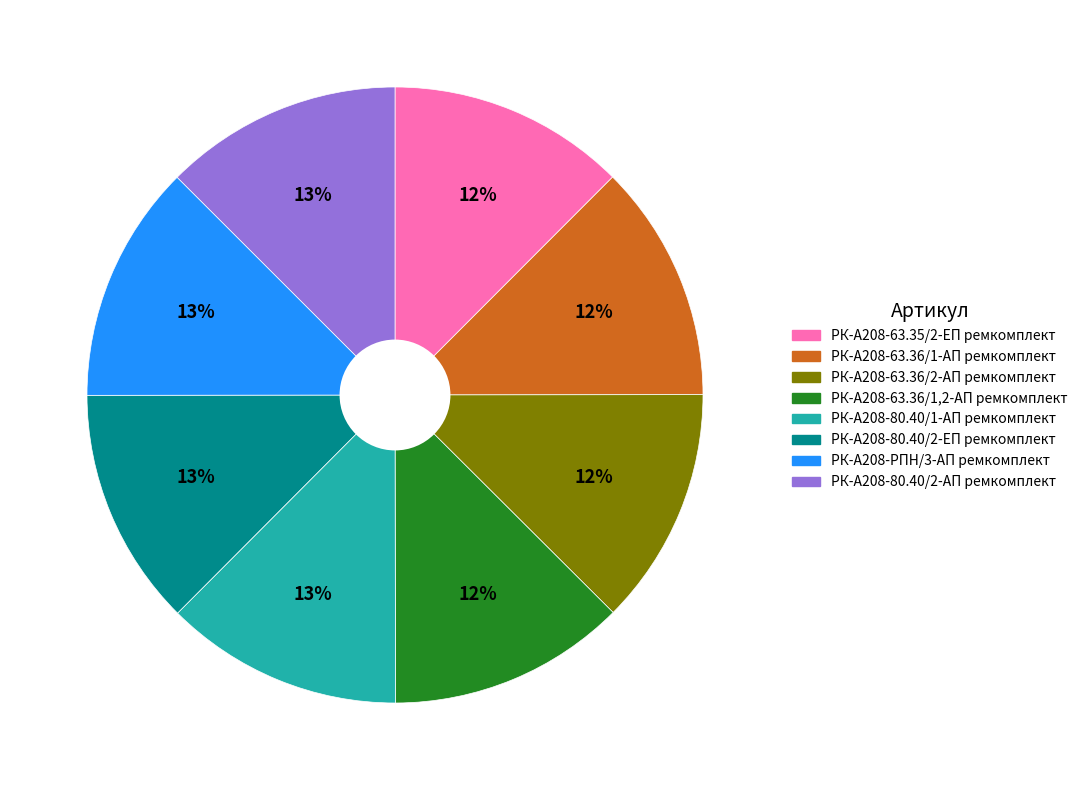

What percentage is the РК-А208-80.40/1-АП ремкомплект slice, to the nearest percent?

13%